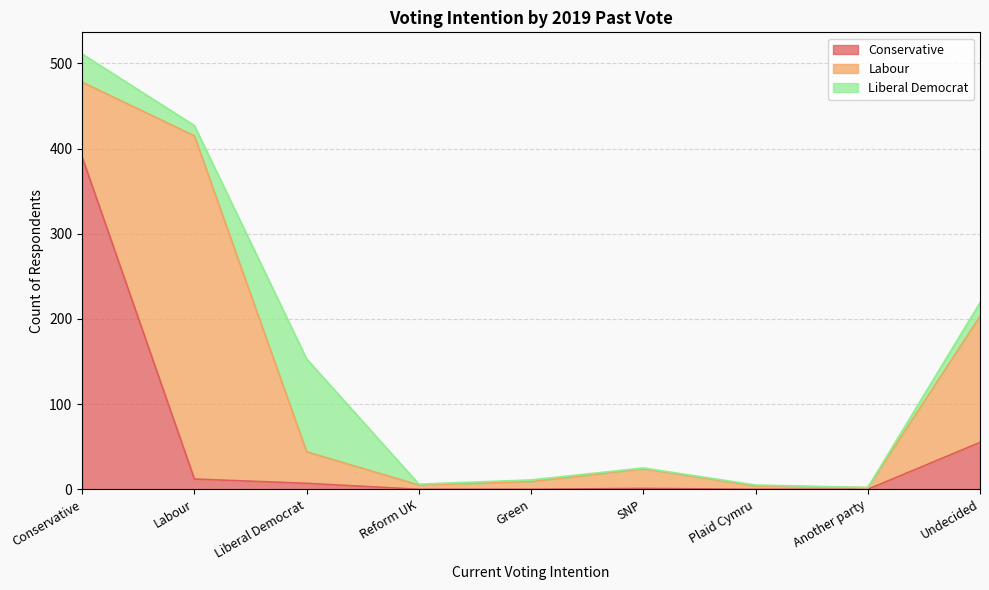

How many times do Conservative and Labour cross each other?

1